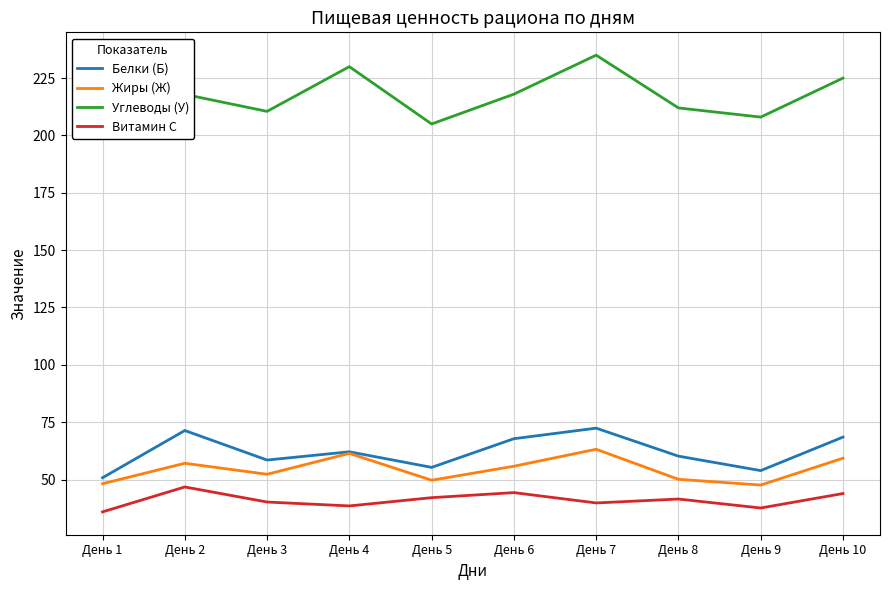

How many values in the Белки (Б) series exceed 62?

5